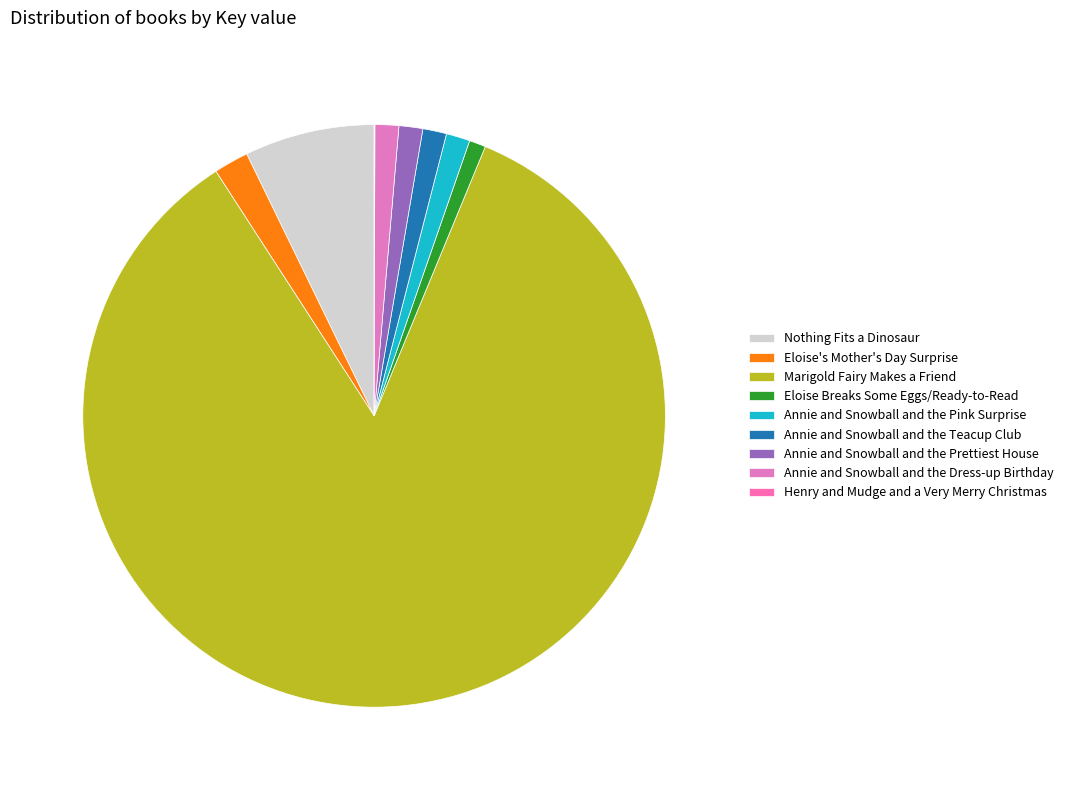

What is the ratio of the value at Eloise's Mother's Day Surprise to the value at Annie and Snowball and the Pink Surprise?

1.5